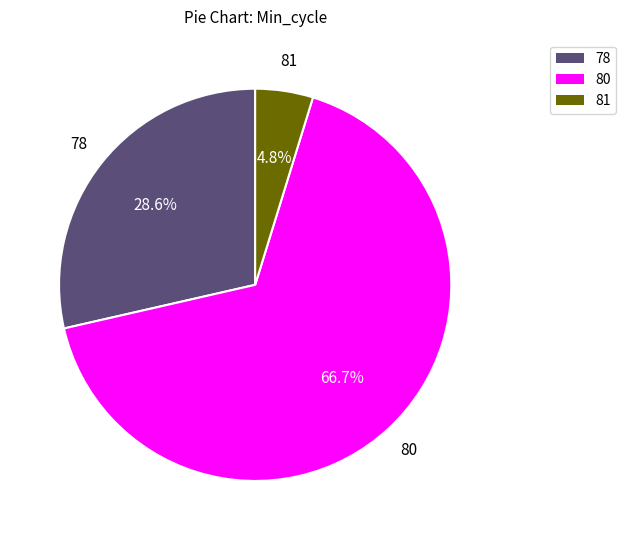

Rank the categories by value from highest to lowest.

80, 78, 81